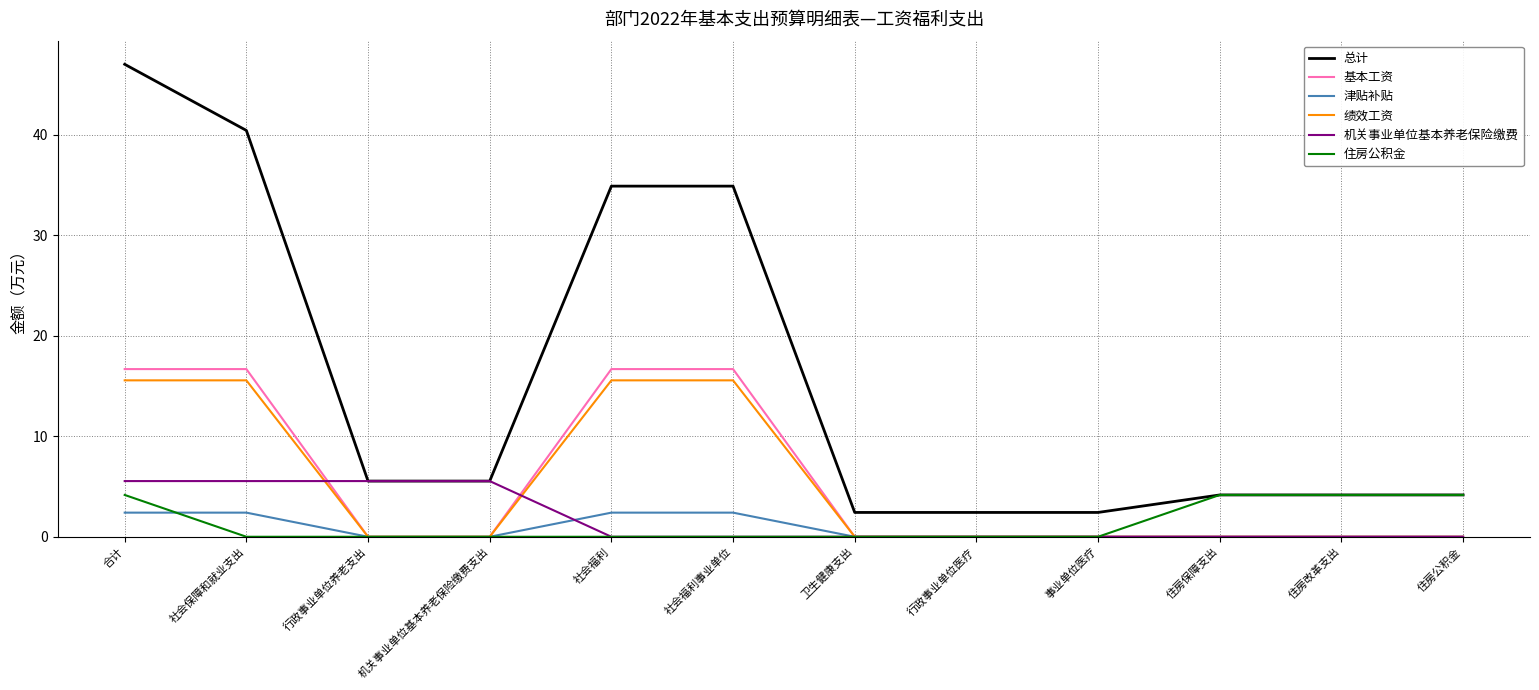

Which series has the largest total across all categories?

总计